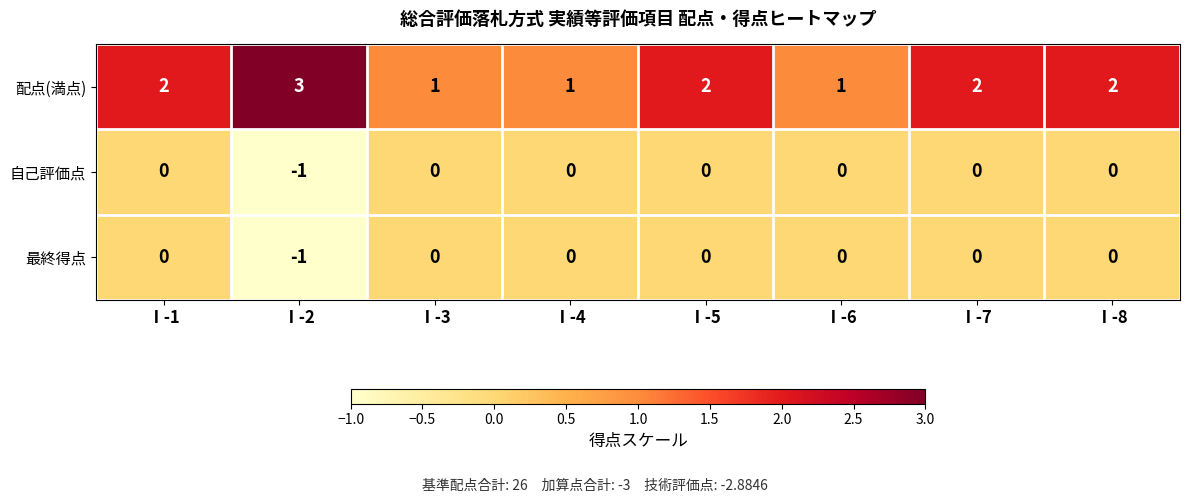

Which series has the largest total across all categories?

配点(満点)